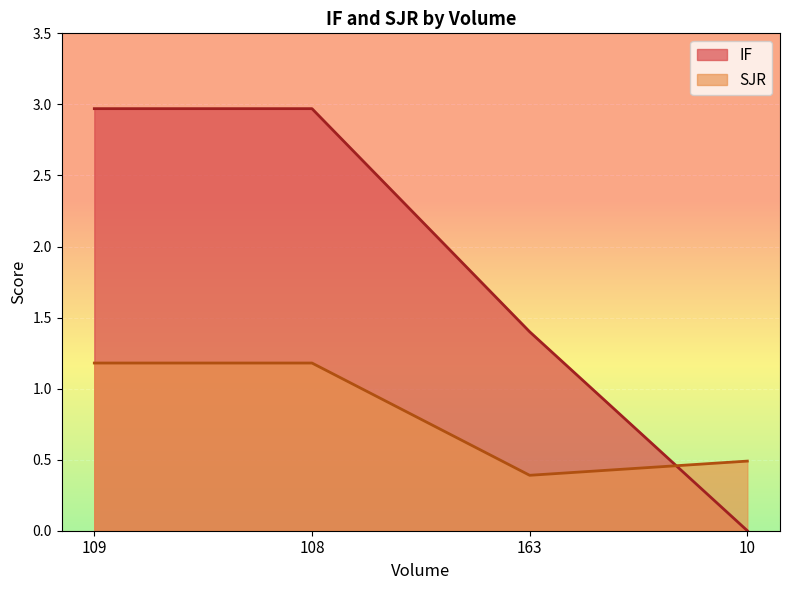

True or false: SJR and IF cross at least once.

True